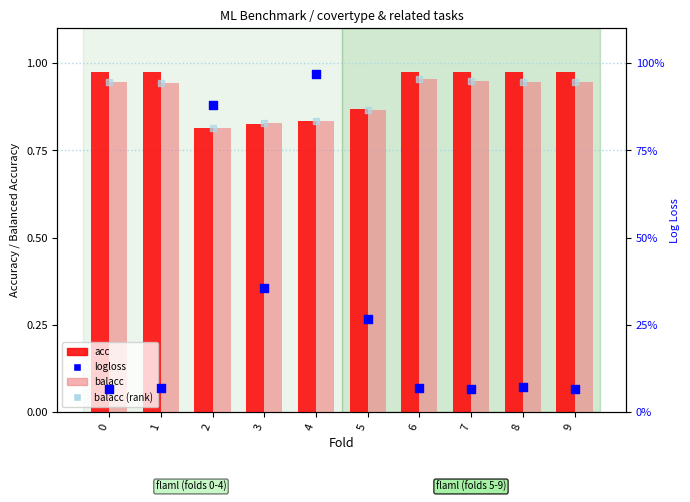

Which series has the largest Y range (max minus min)?

logloss